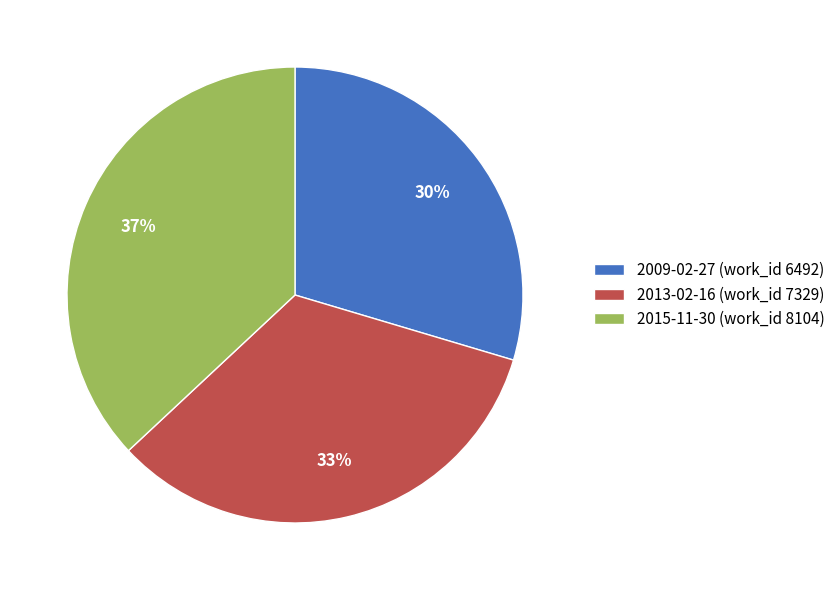

True or false: 2013-02-16 accounts for 21% of the total.

False